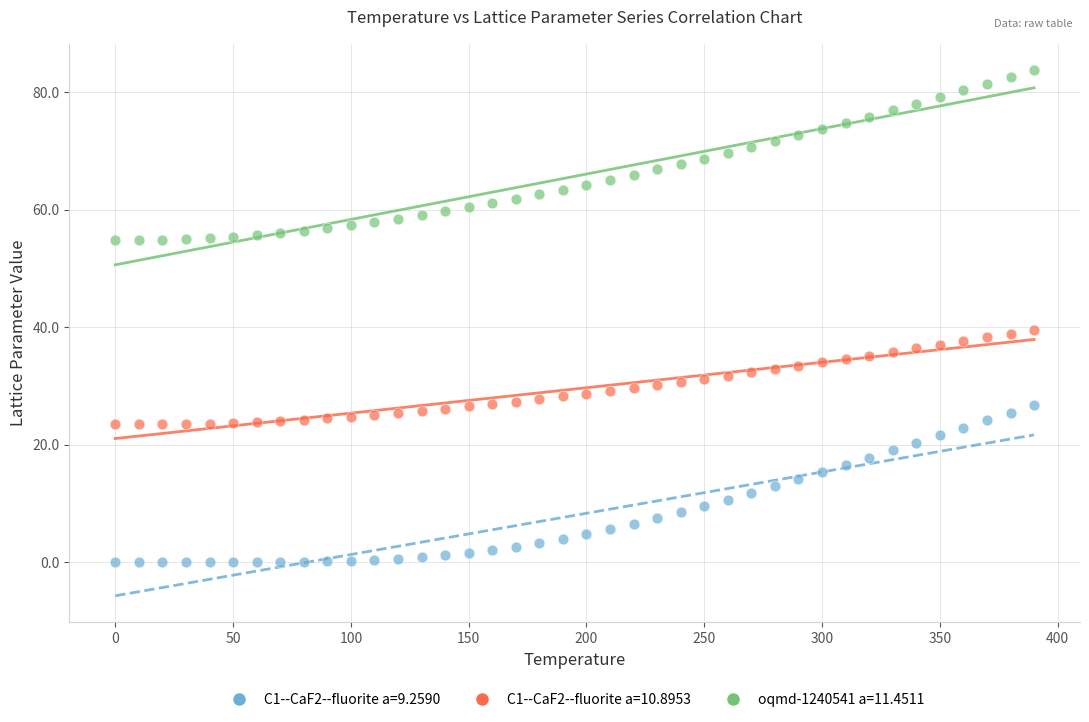

Which series has the widest spread of Y values?

oqmd-1240541 a=11.4511